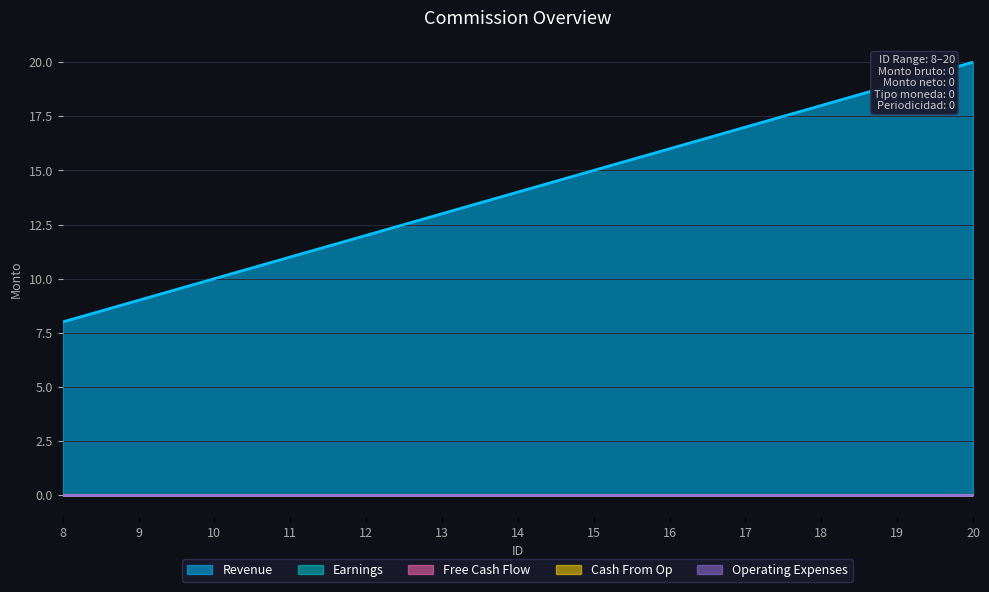

Reading left to right, what are all the values shown in this chart?

Revenue: 8	9	10	11	12	13	14	15	16	17	18	19	20
Earnings: 0	0	0	0	0	0	0	0	0	0	0	0	0
Free Cash Flow: 0	0	0	0	0	0	0	0	0	0	0	0	0
Cash From Op: 0	0	0	0	0	0	0	0	0	0	0	0	0
Operating Expenses: 0	0	0	0	0	0	0	0	0	0	0	0	0